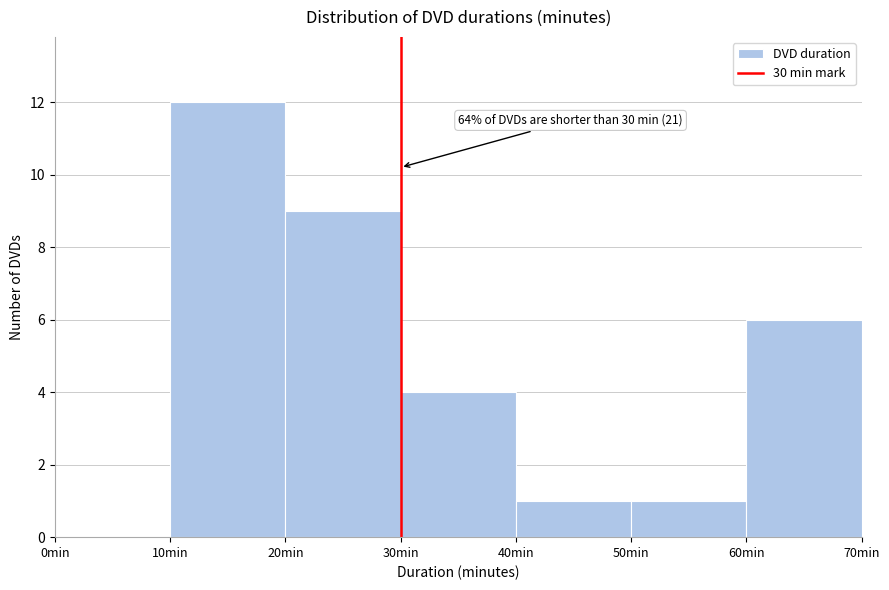

Over which range of the x-axis is the bar tallest?

10 to 20